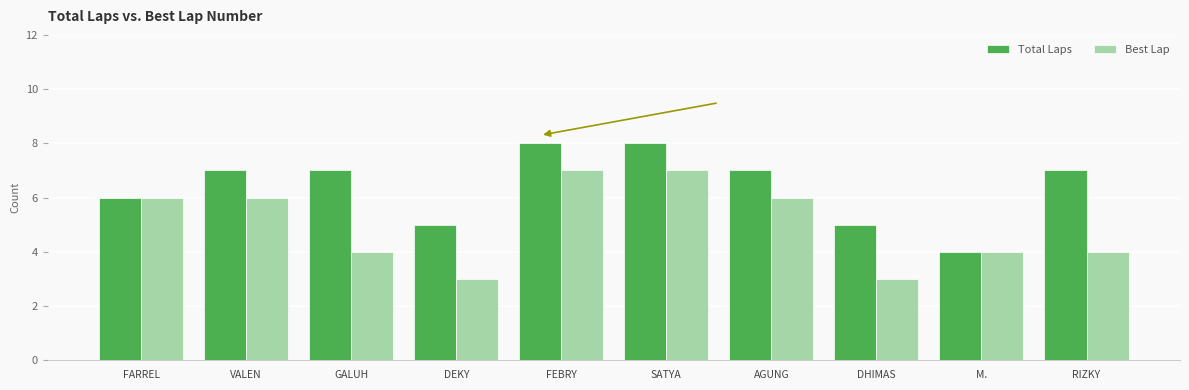

List the series in order of their overall mean, highest first.

Total Laps, Best Lap